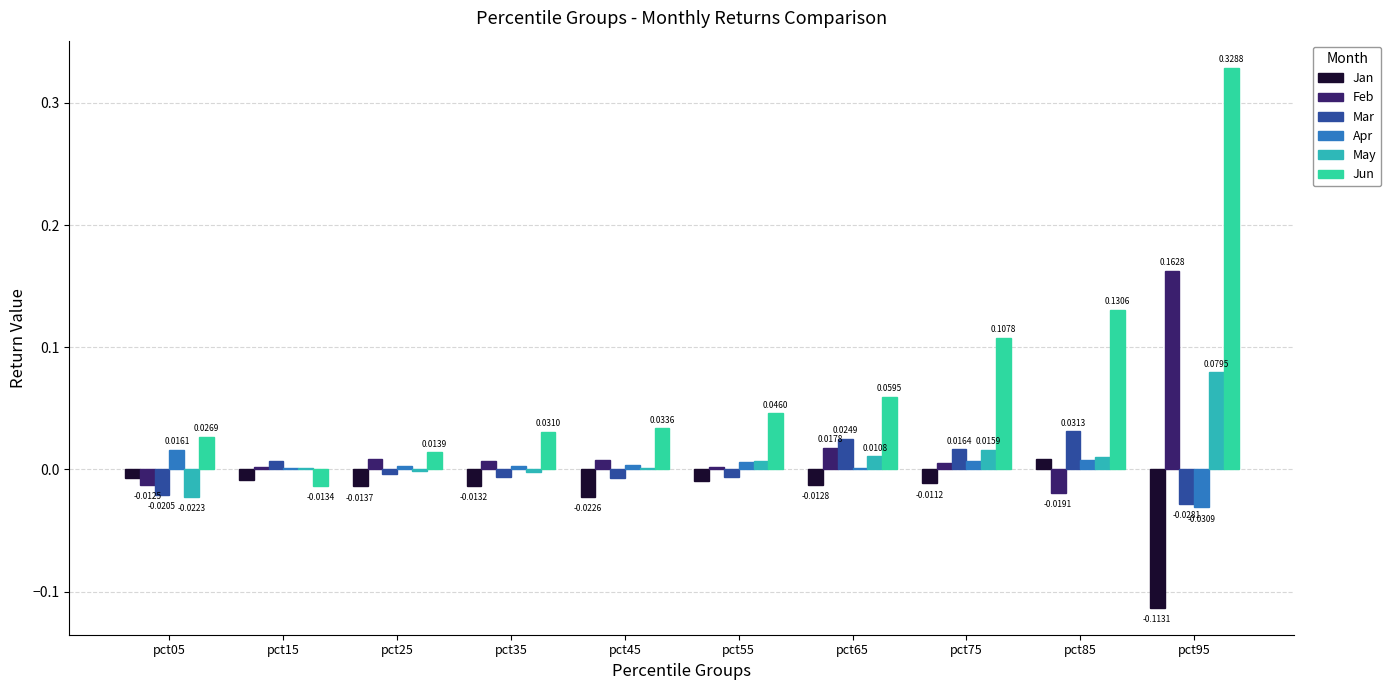

Between pct25 and pct55, which series saw the biggest shift?

Jun